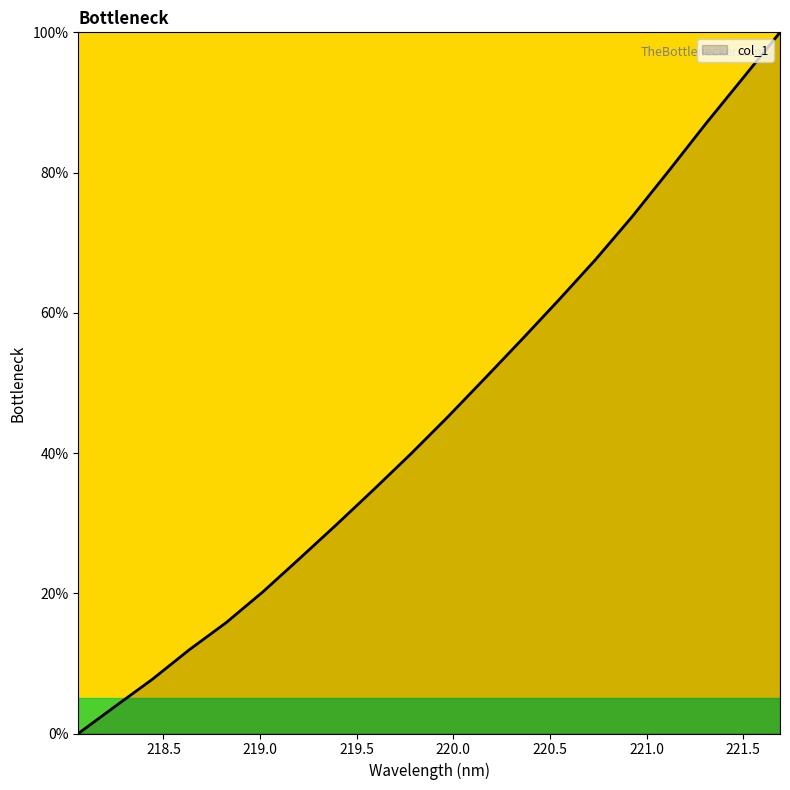

What is the maximum value shown in the chart?

100.0